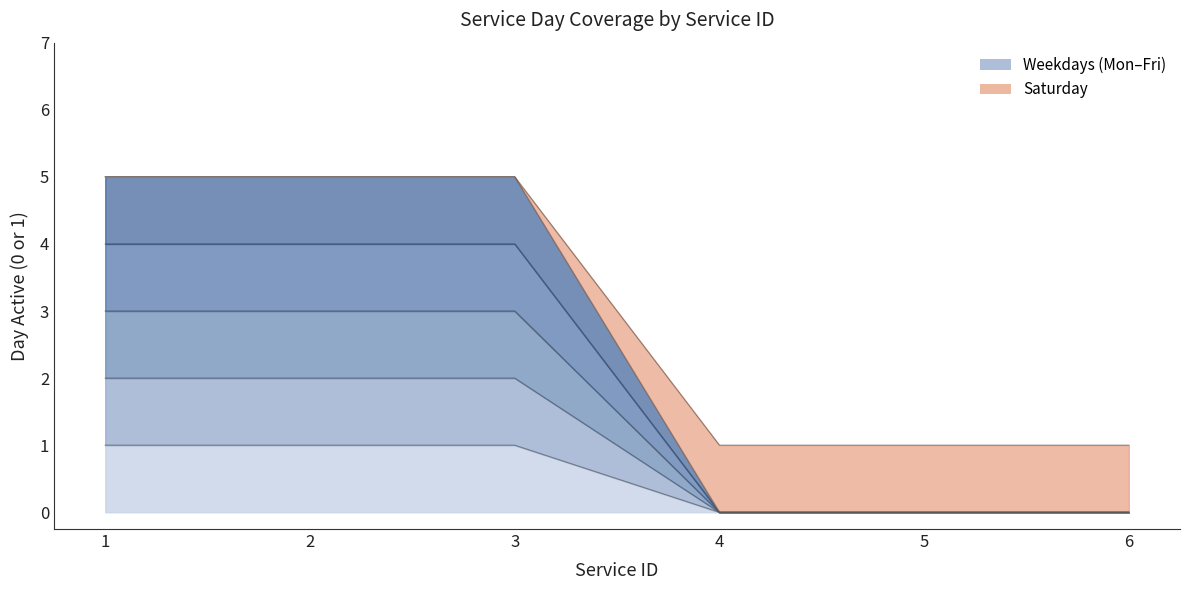

What is the value of the wednesday point at the 1st from the left?

3